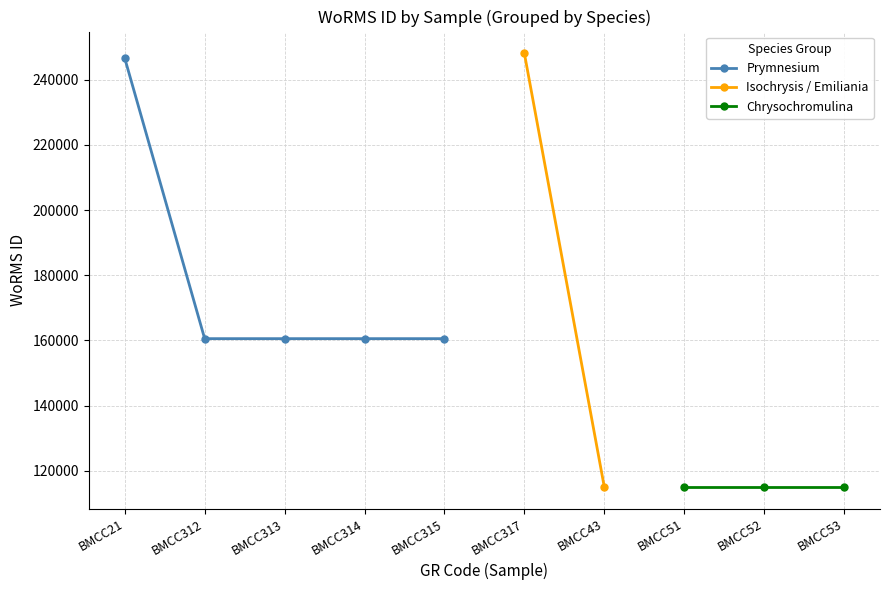

The value of Prymnesium at BMCC313 is 160563. True or false?

True